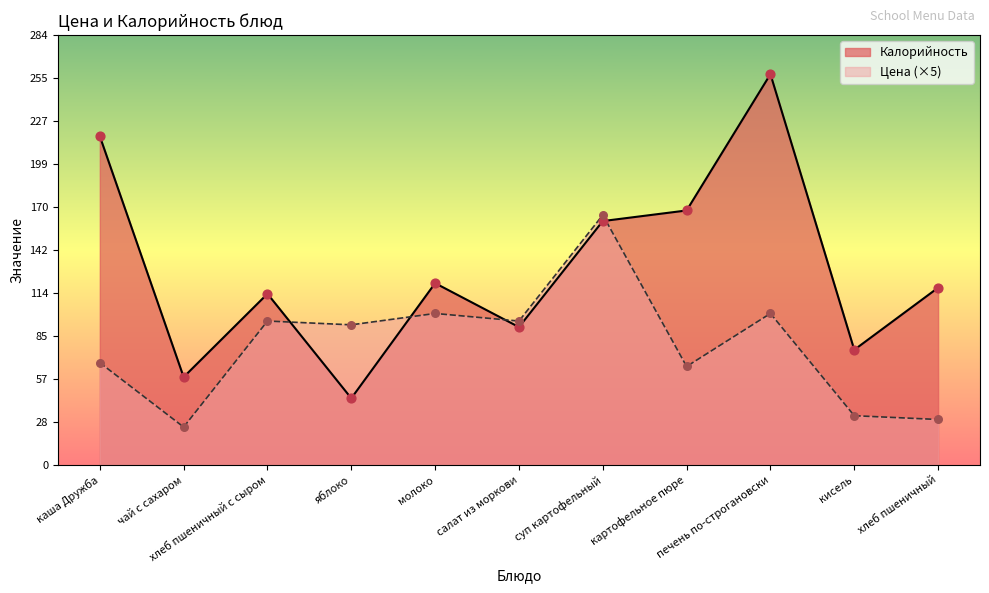

Which series reaches the maximum Y coordinate?

Калорийность